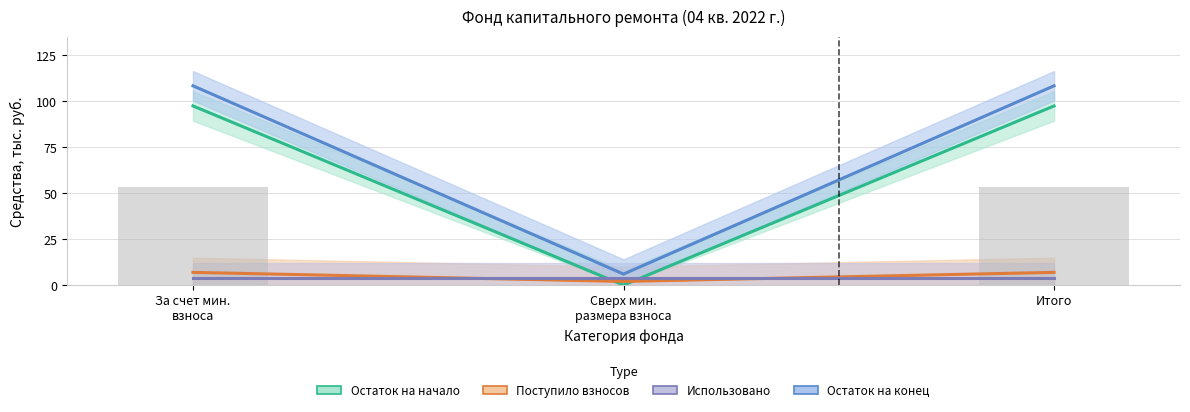

What is the minimum value for Остаток на конец?

6.0